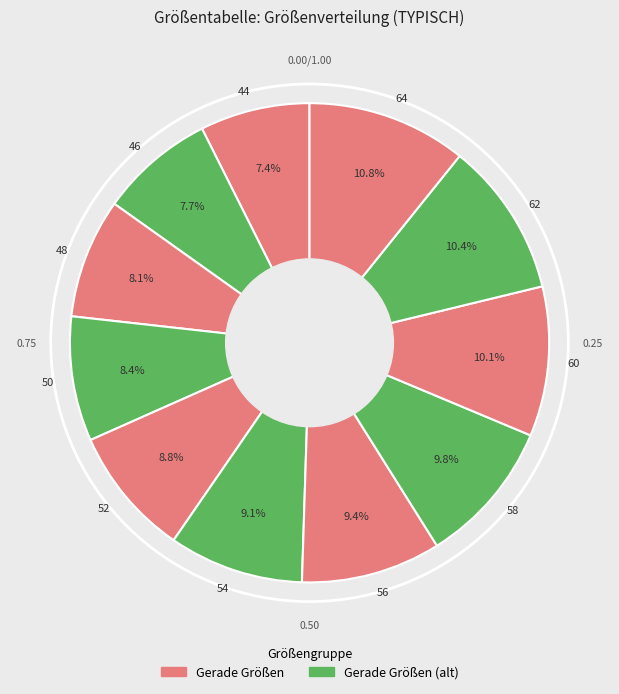

How many slices are in this pie chart?

11